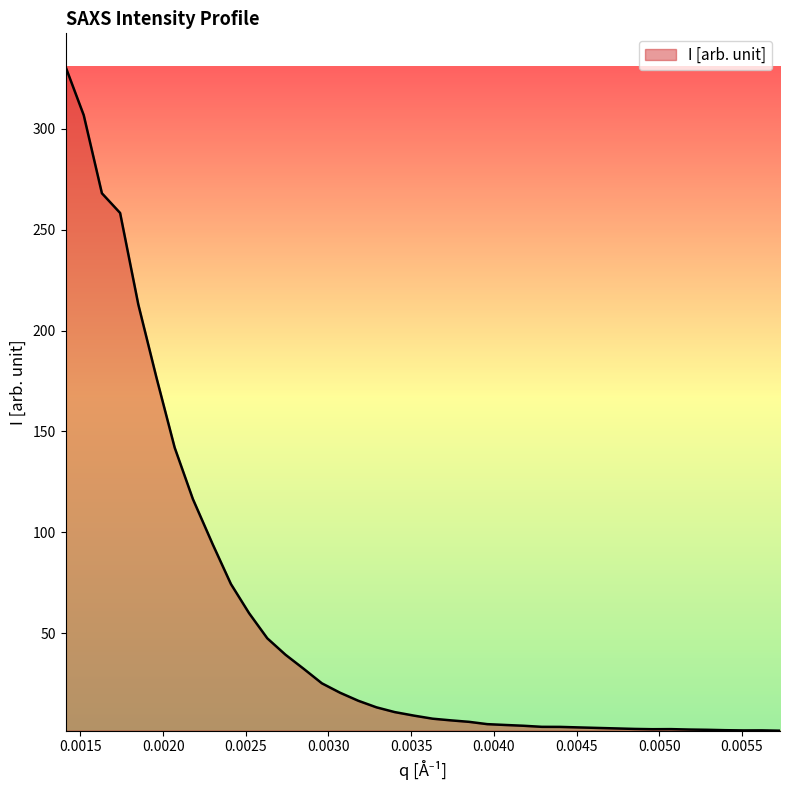

What is the difference between the maximum and minimum values?

329.2